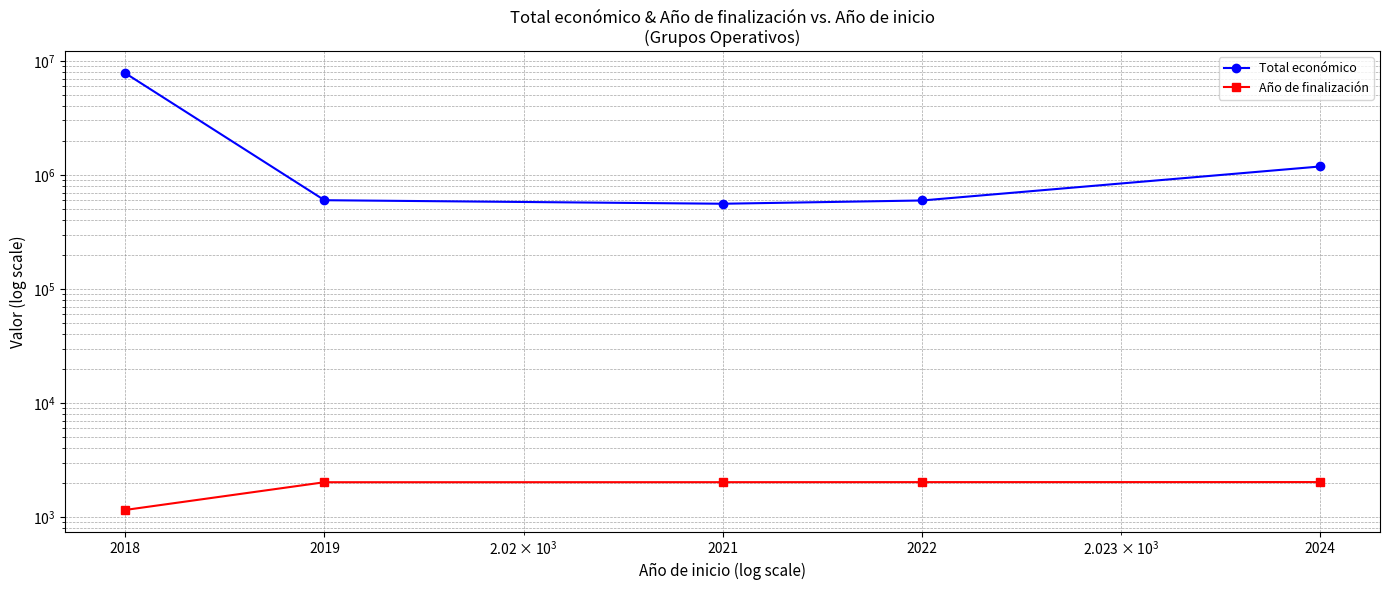

Rank the series by their average value, from highest to lowest.

Total económico, Año de finalización